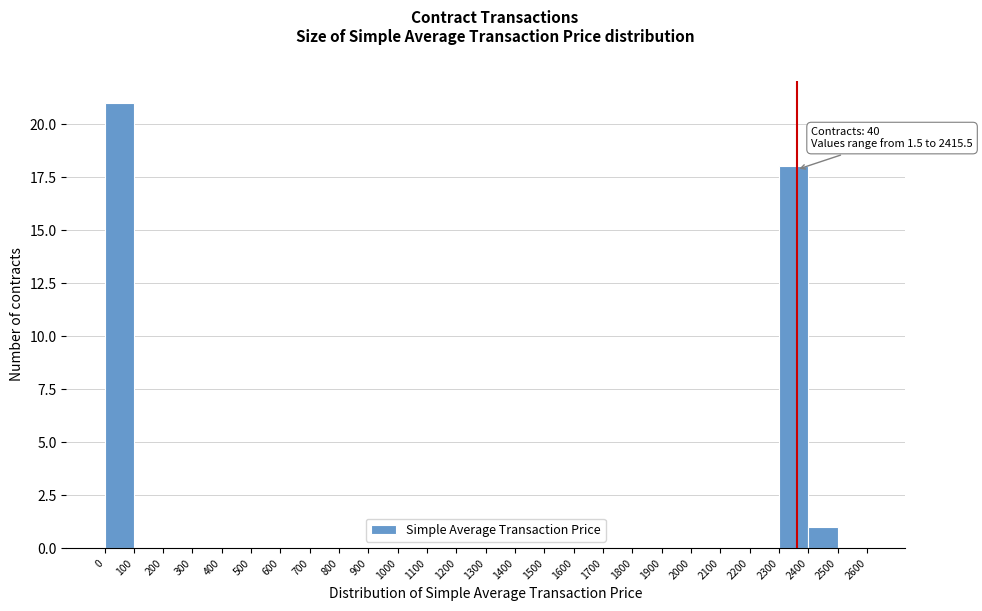

Over which range of the x-axis is the bar tallest?

0 to 100